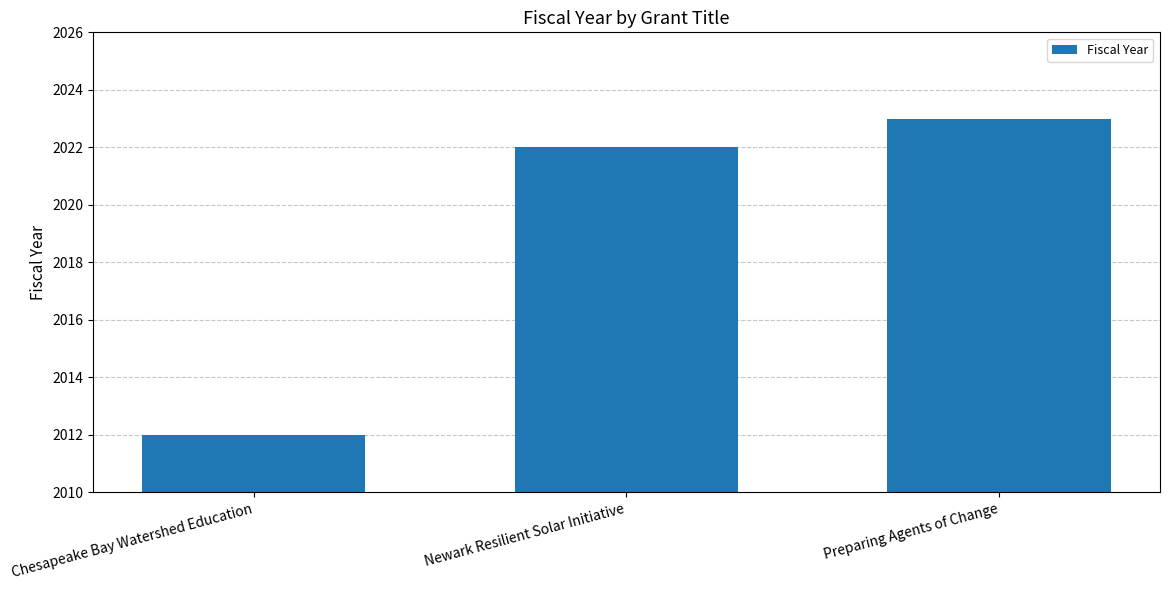

How many series are shown in this chart?

1